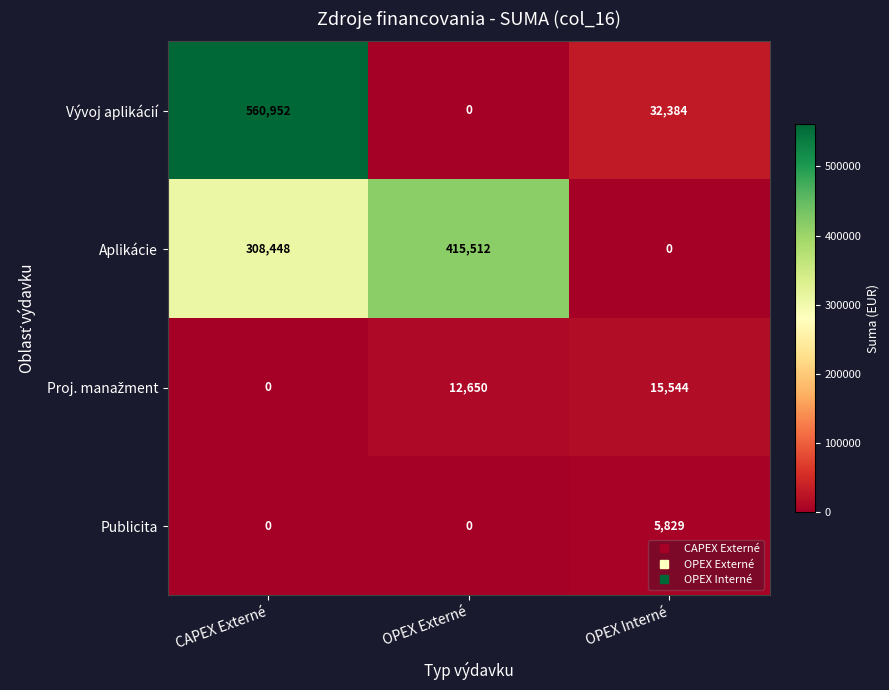

How many data points does each series have?

3